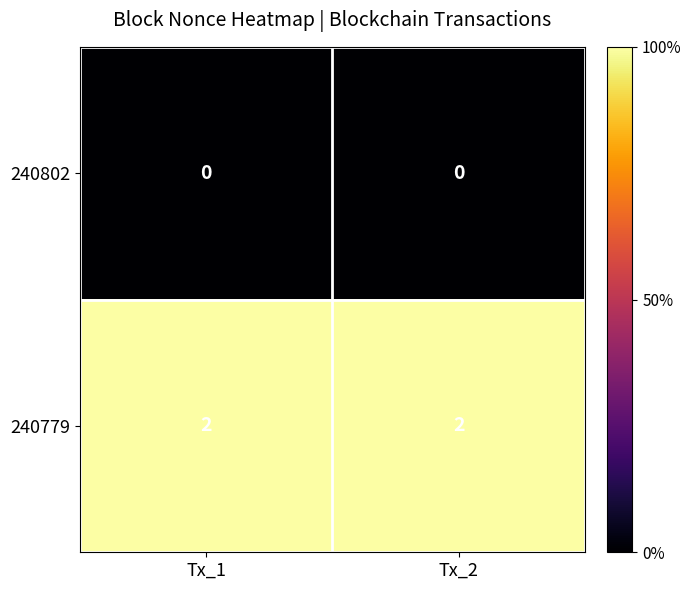

Is the value of 240802 at Tx_1 greater than the value of 240779 at Tx_2?

No